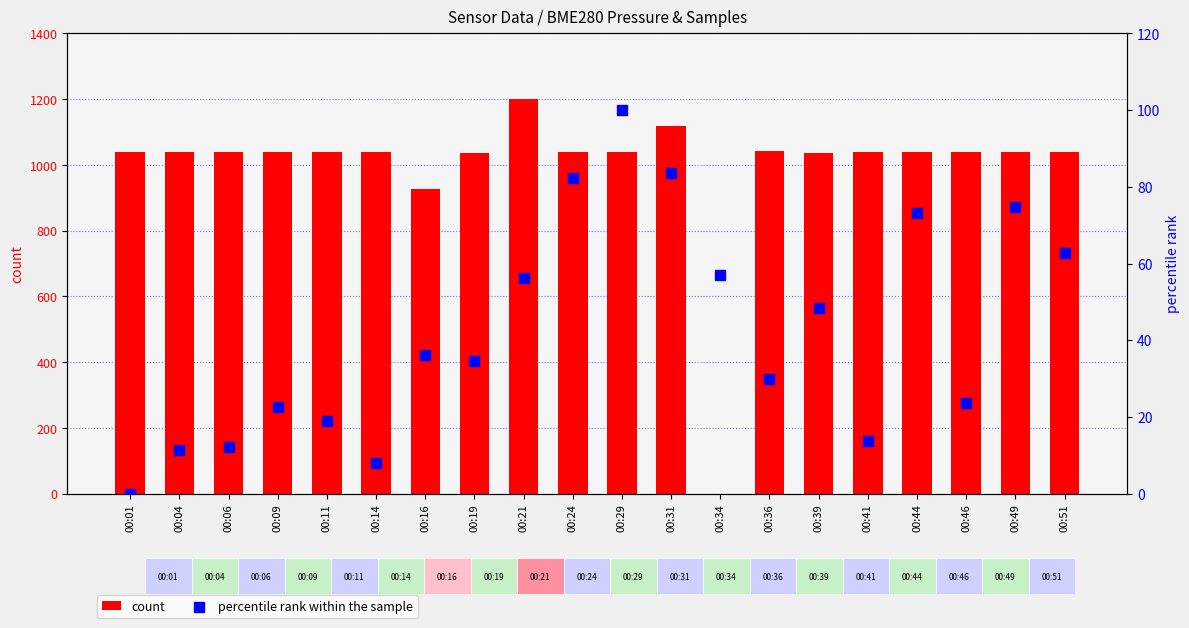

Is the value of percentile rank within the sample at 00:51 greater than the value of count at 00:14?

No